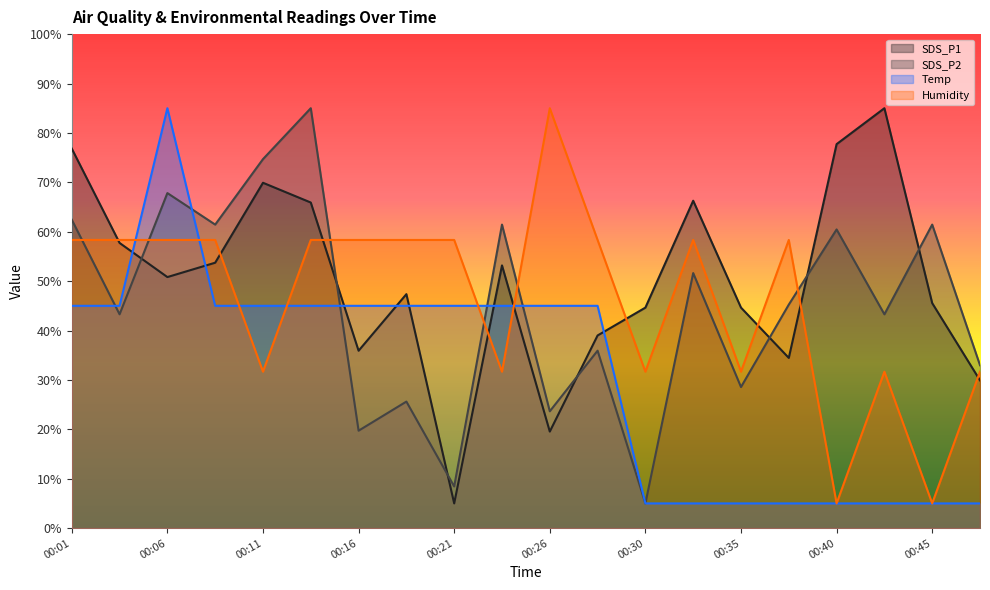

How many values in the Humidity series exceed 58?

12